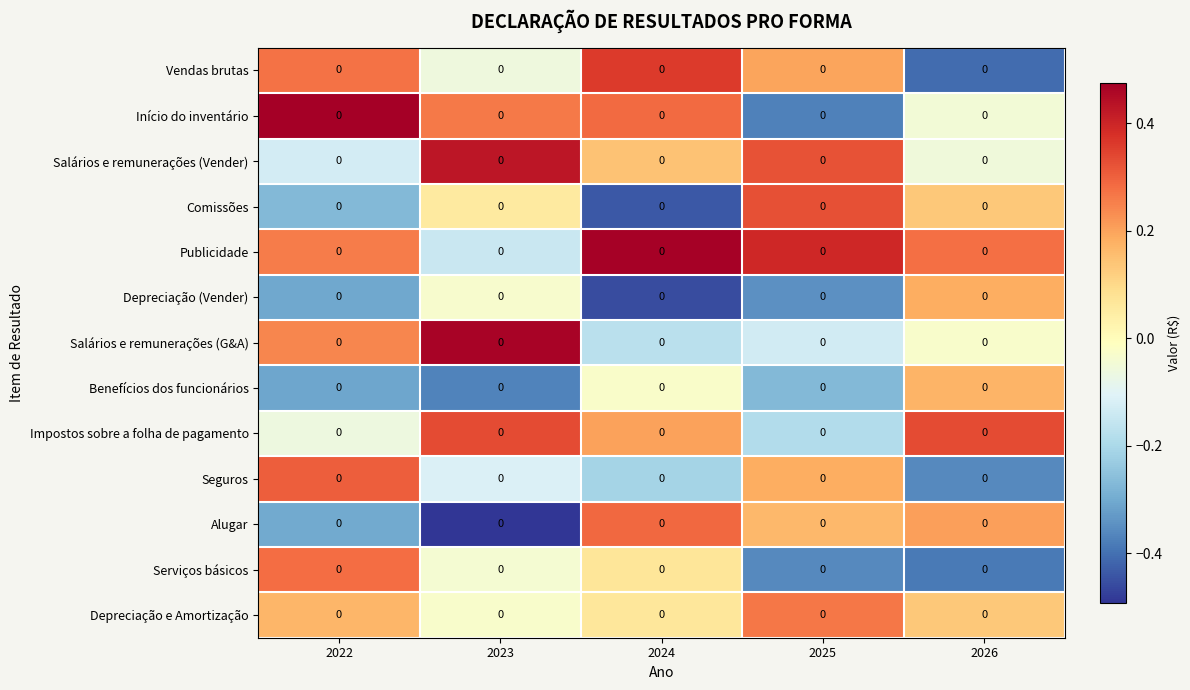

At 2022, list the series in order from largest to smallest.

Início do inventário, Seguros, Serviços básicos, Vendas brutas, Publicidade, Salários e remunerações (G&A), Depreciação e Amortização, Impostos sobre a folha de pagamento, Salários e remunerações (Vender), Comissões, Alugar, Depreciação (Vender), Benefícios dos funcionários